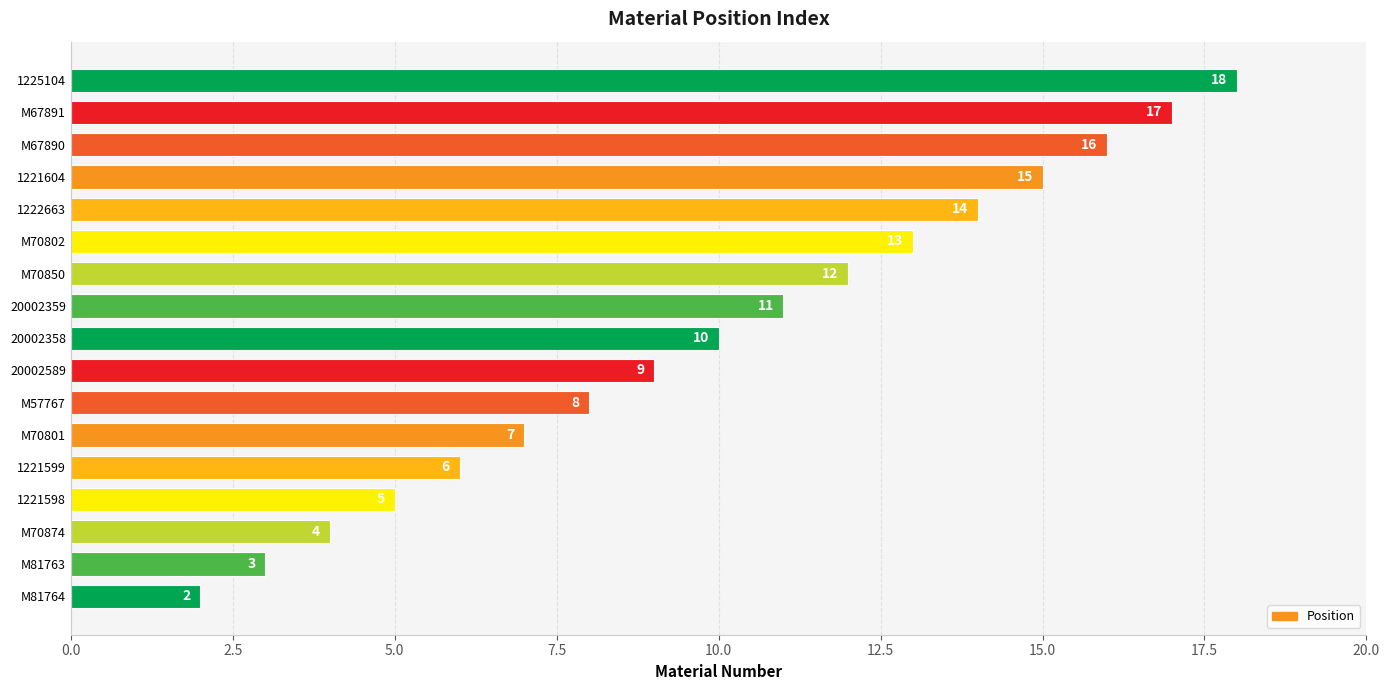

Reading bottom to top, extract all data points from this chart.

M81764=2	M81763=3	M70874=4	1221598=5	1221599=6	M70801=7	M57767=8	20002589=9	20002358=10	20002359=11	M70850=12	M70802=13	1222663=14	1221604=15	M67890=16	M67891=17	1225104=18